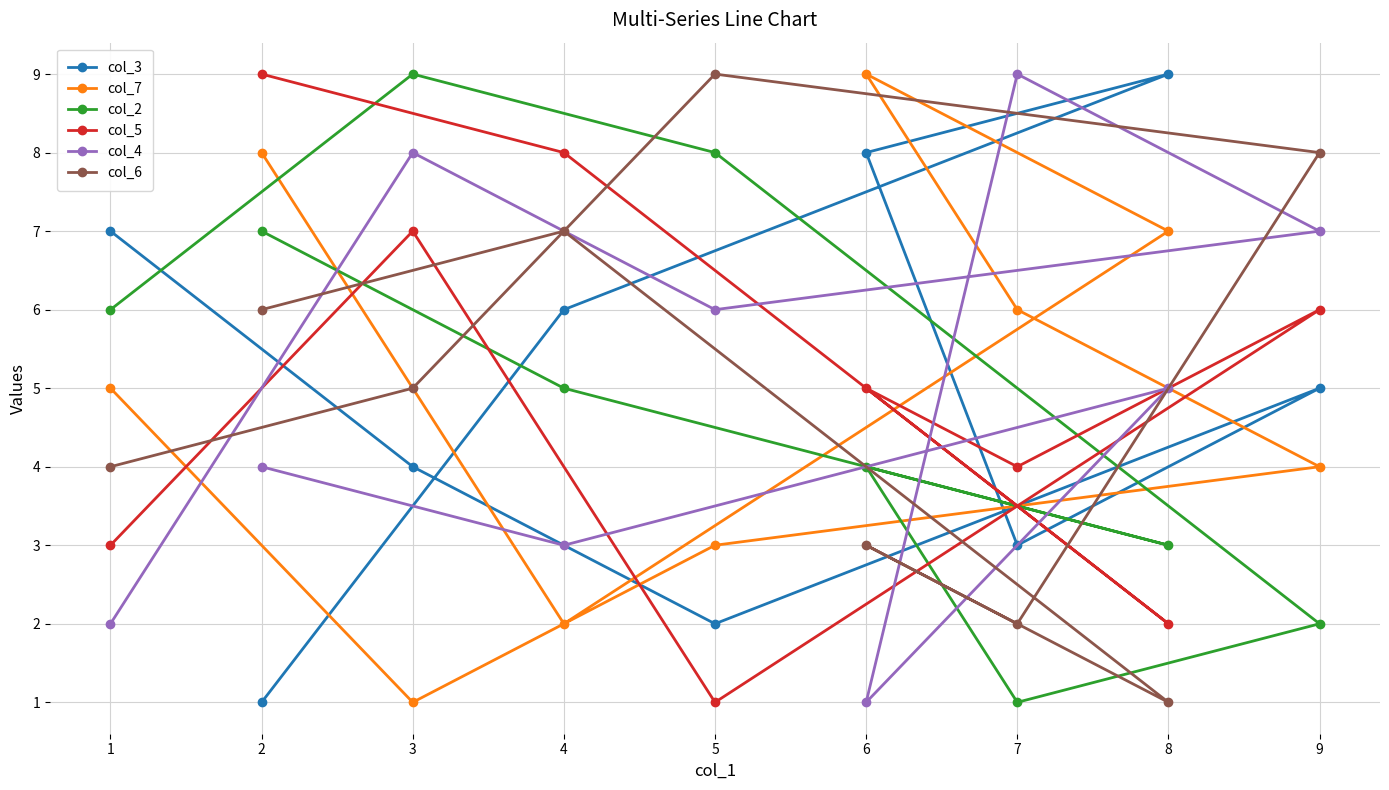

True or false: col_5 has more than 1 points higher than both neighbors.

True